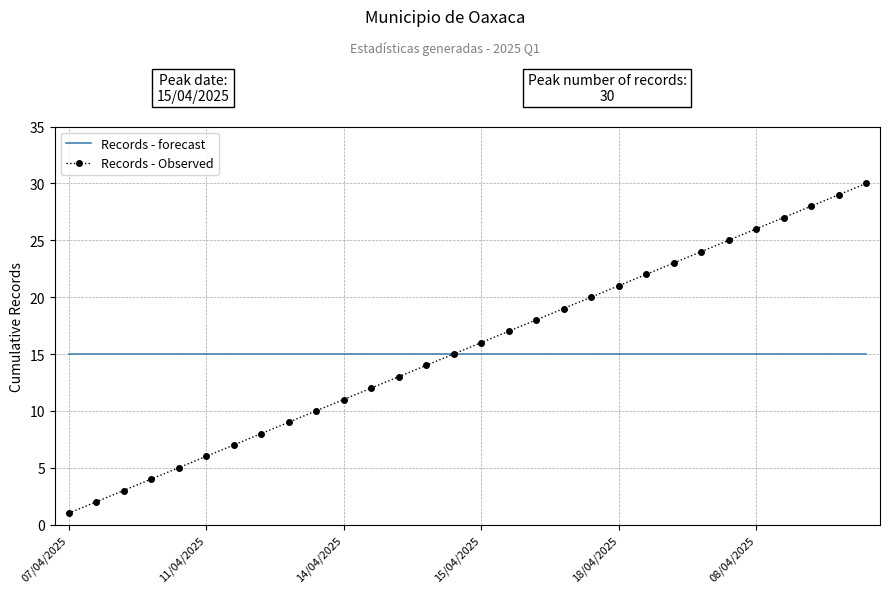

Count the number of categories in the chart.

30